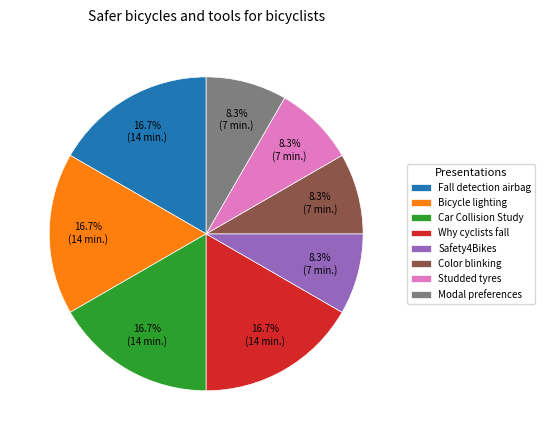

How many slices are in this pie chart?

8